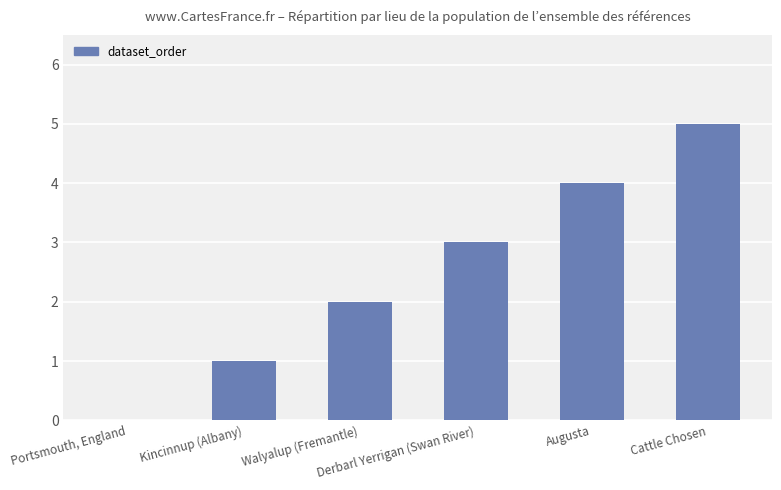

What is the sum of the values at Augusta and Kincinnup (Albany)?

5